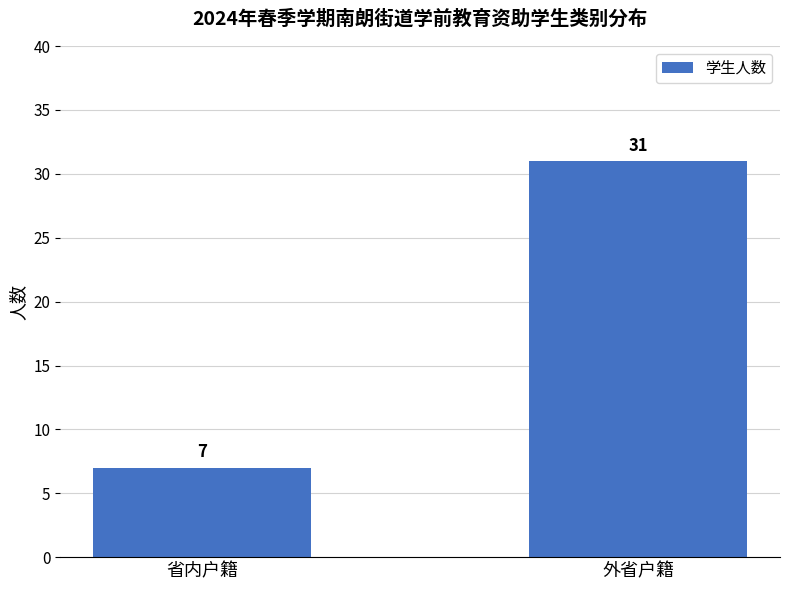

Reading left to right, list all the values displayed in this chart.

7	31